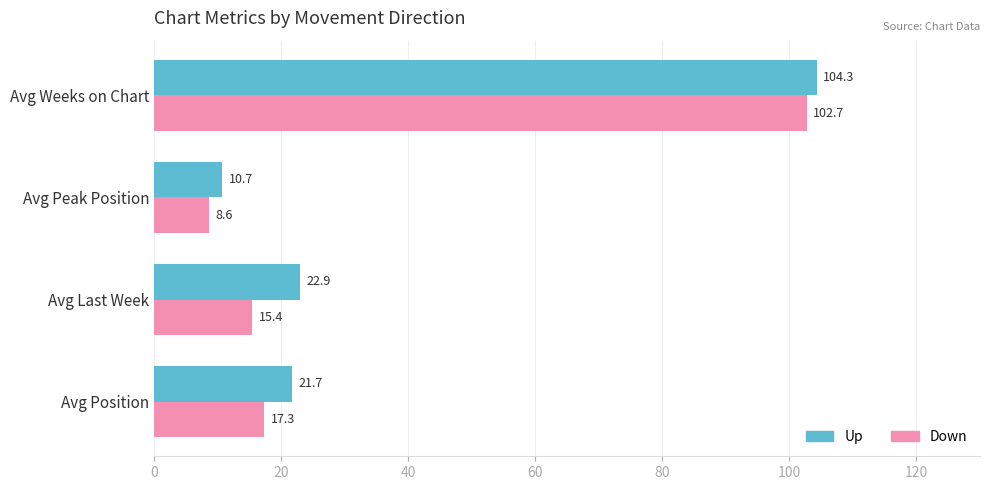

Rank the series by their maximum value, from lowest to highest.

Down, Up